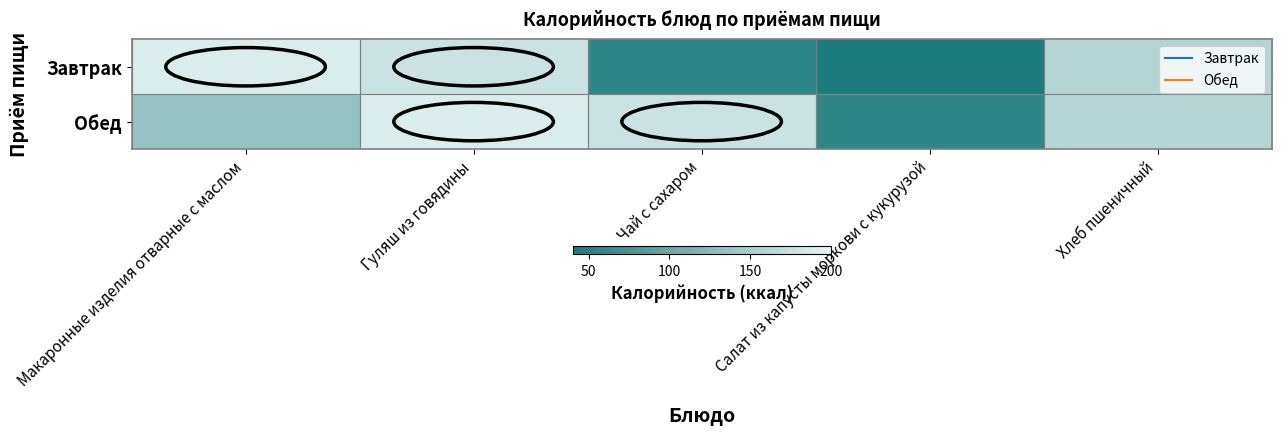

At how many categories does at least one series exceed 189?

2